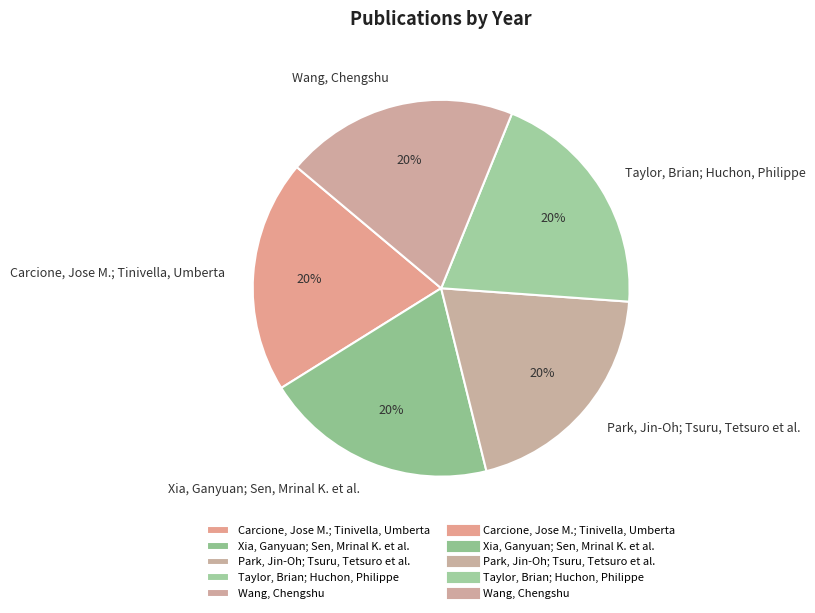

Is there a majority slice in this chart?

No